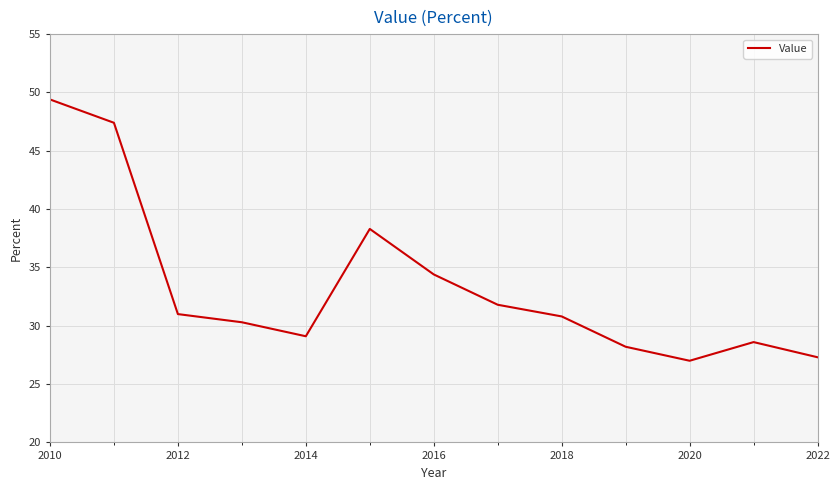

What is the maximum value shown in the chart?

49.4